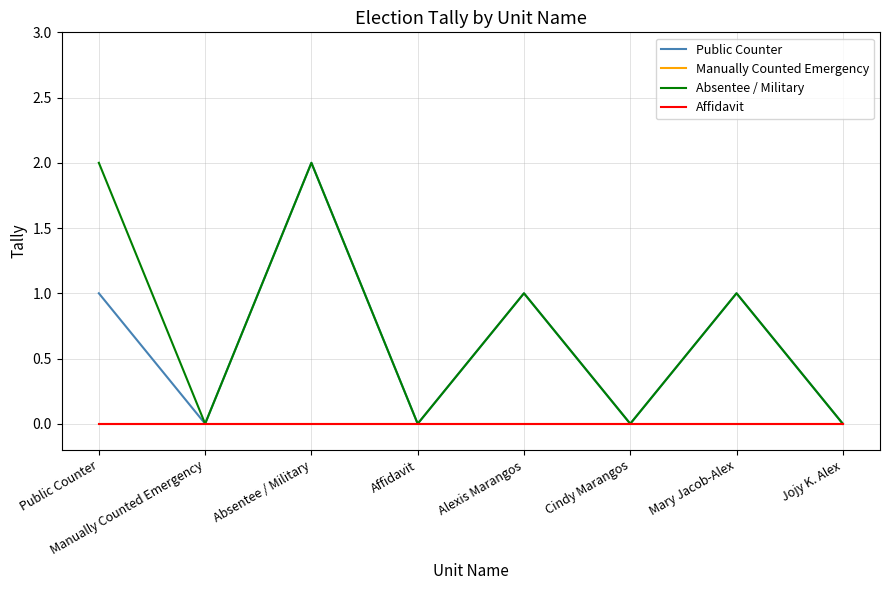

What is the highest value of the Absentee / Military series?

2